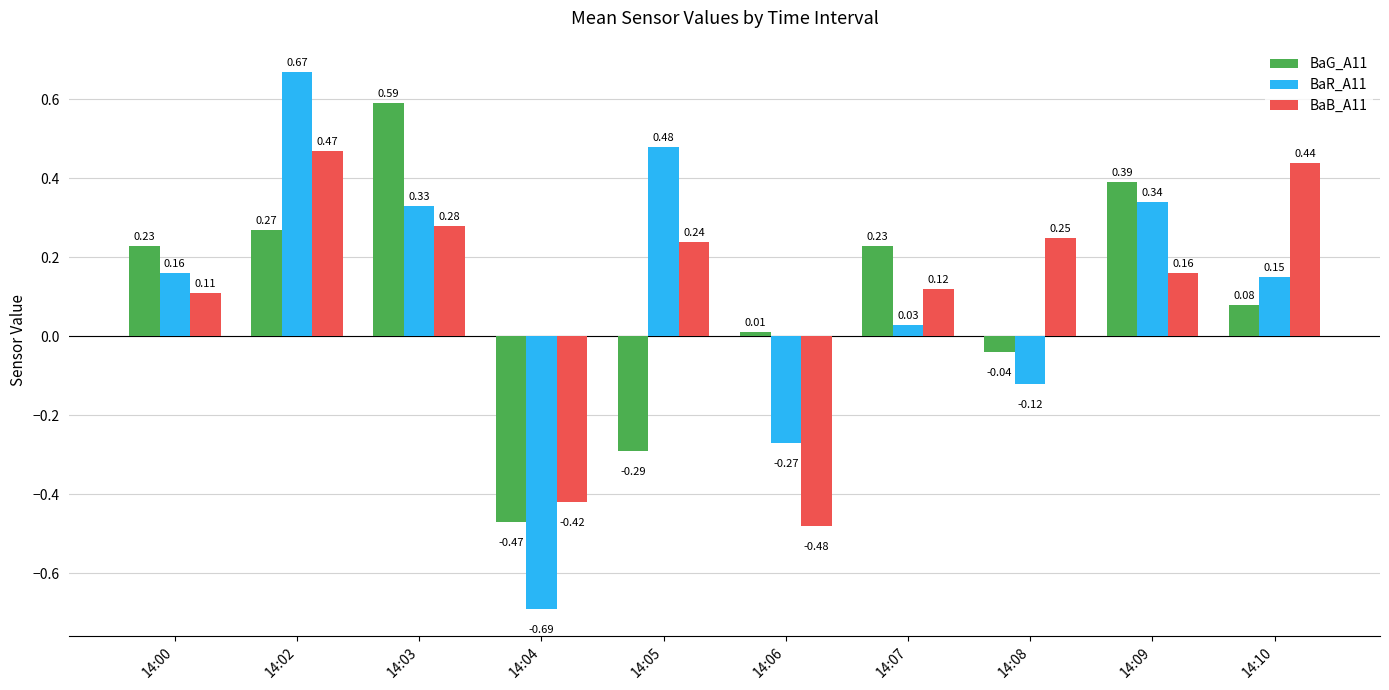

Where is BaG_A11 nearest to the value 0?

14:06